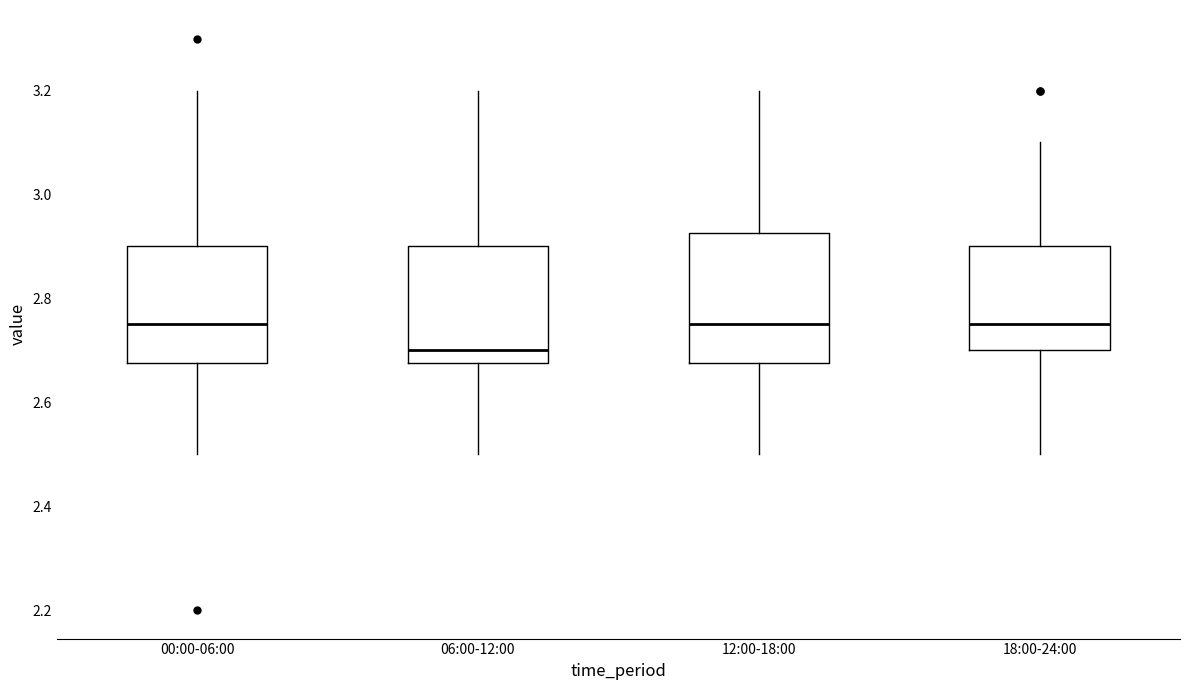

Reading left to right, read every box against the y-axis: the position of its median line, the range the box covers, and the ends of its whiskers. The values are not printed on the chart, so give them approximately, as read against the axis.

00:00-06:00: median 2.76, box 2.68 to 2.90, whiskers 2.50 to 3.20
06:00-12:00: median 2.70, box 2.68 to 2.90, whiskers 2.50 to 3.20
12:00-18:00: median 2.76, box 2.68 to 2.92, whiskers 2.50 to 3.20
18:00-24:00: median 2.76, box 2.70 to 2.90, whiskers 2.50 to 3.10